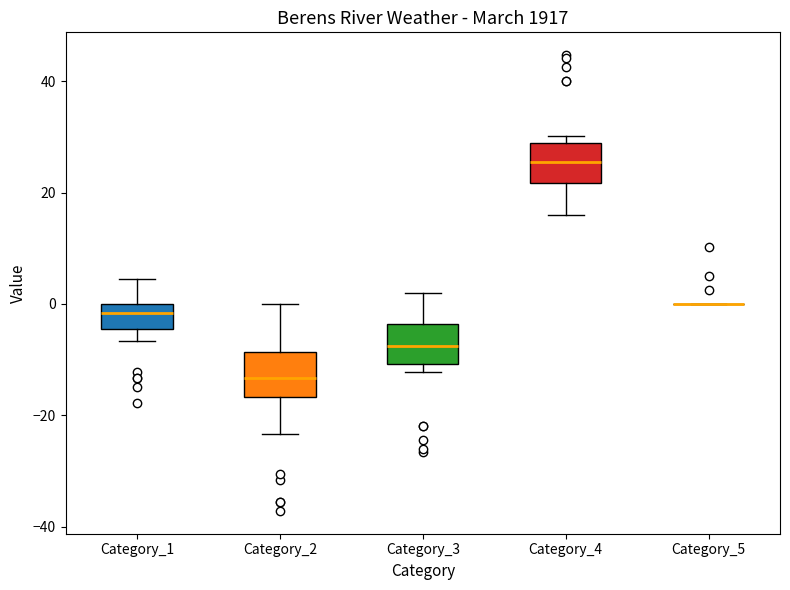

Reading left to right, transcribe this box plot: for each box, give where its median line is, the range the box spans, and where its two whiskers end, as read against the y-axis. The values are not printed on the chart, so give them approximately, as read against the axis.

Category_1: median -2, box -4 to 0, whiskers -6 to 4
Category_2: median -14, box -16 to -8, whiskers -24 to 0
Category_3: median -8, box -10 to -4, whiskers -12 to 2
Category_4: median 26, box 22 to 28, whiskers 16 to 30
Category_5: box collapsed to a line at 0, whiskers 0 to 0